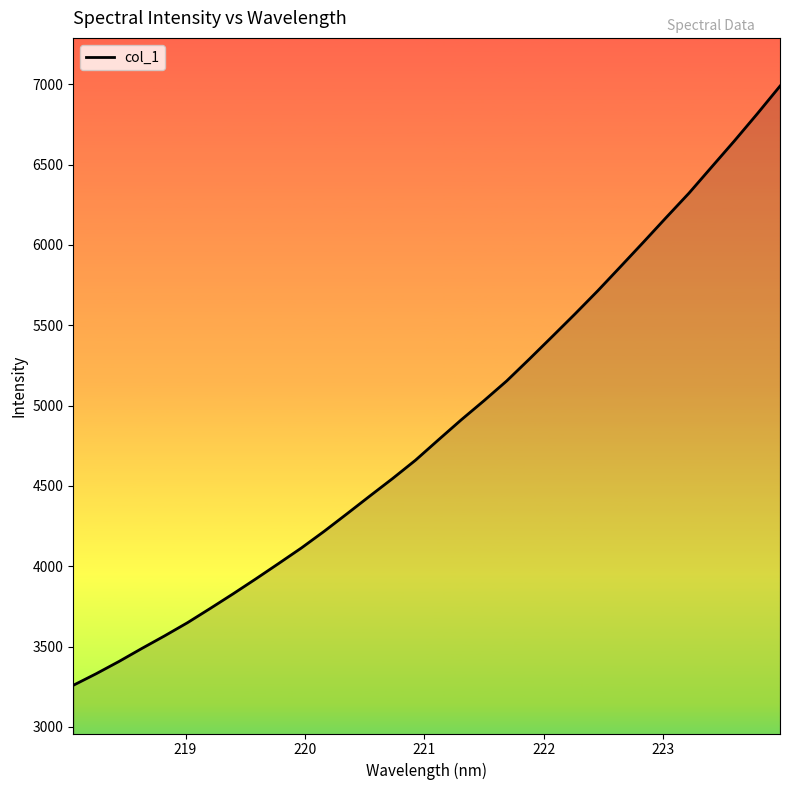

What is the greatest value displayed?

6988.3